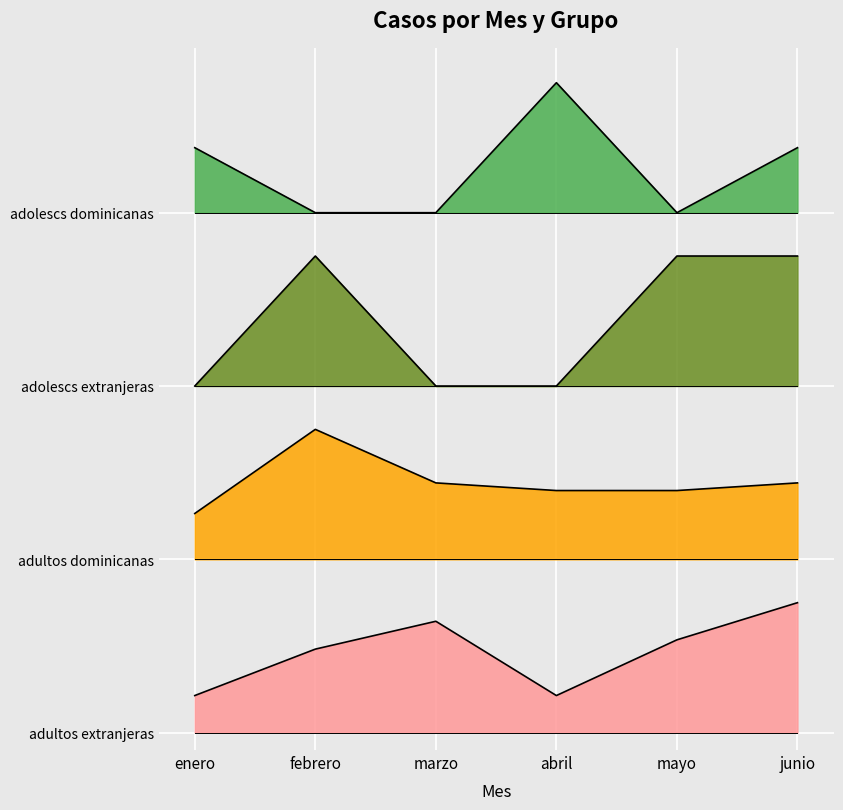

How many lines are shown in the chart?

4